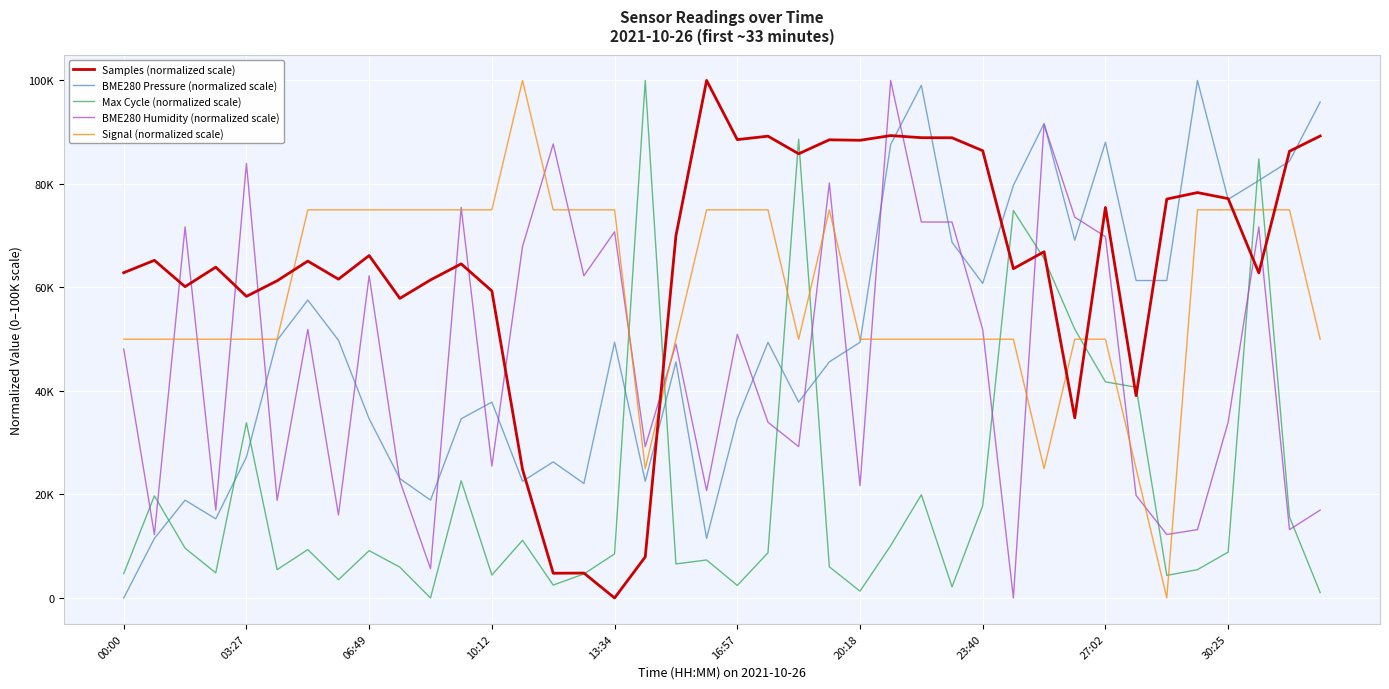

What are all the series names shown in the legend?

Samples (normalized scale), BME280 Pressure (normalized scale), Max Cycle (normalized scale), BME280 Humidity (normalized scale), Signal (normalized scale)